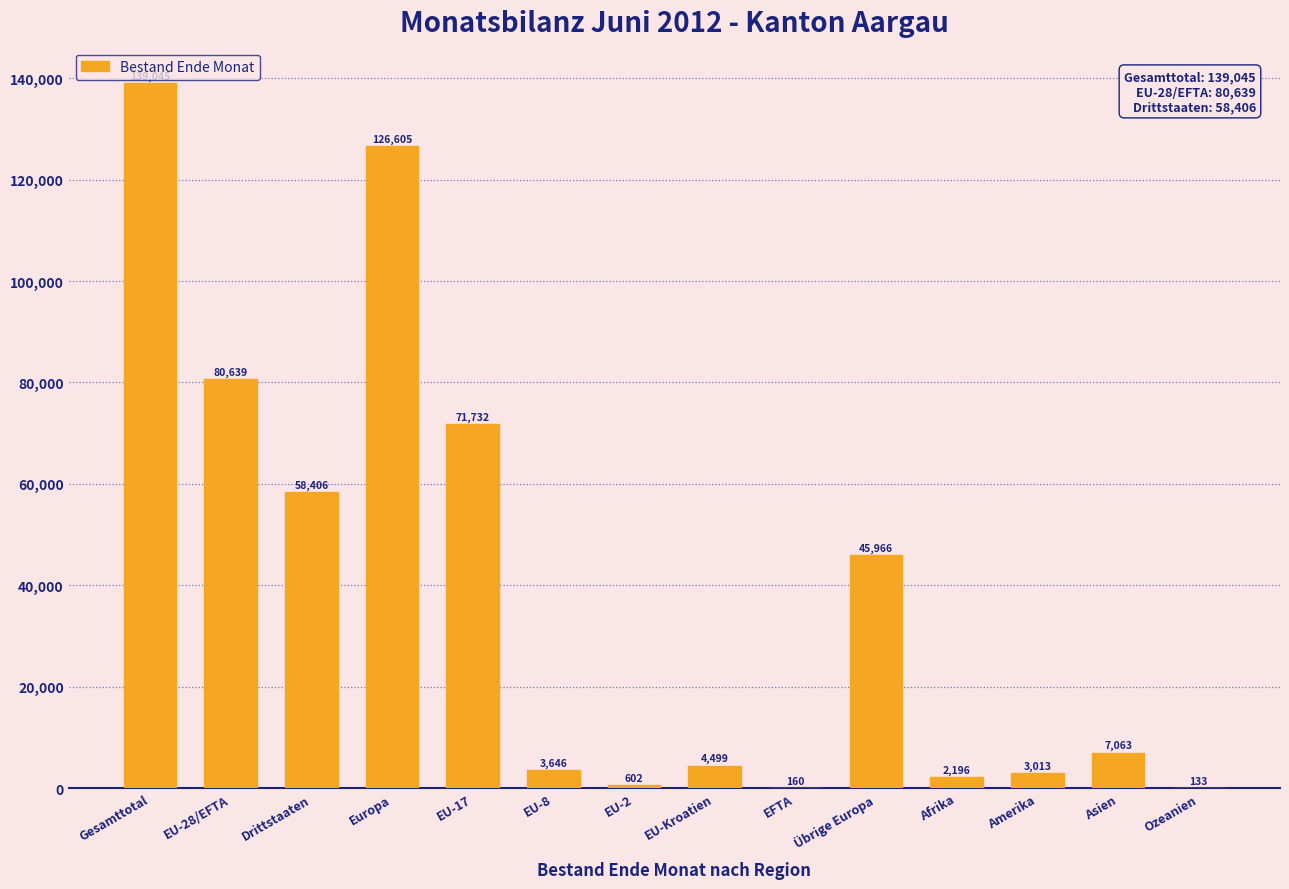

Which has a higher value, EU-8 or Asien?

Asien